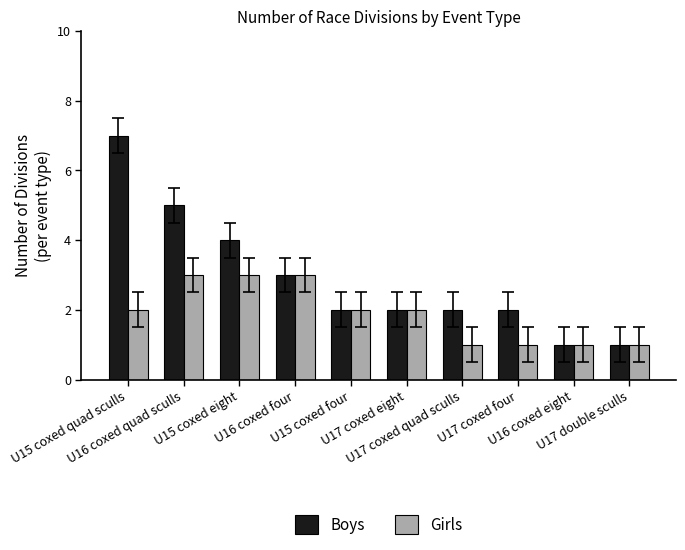

Is it true that Girls equals 2 at U17 coxed quad sculls?

False